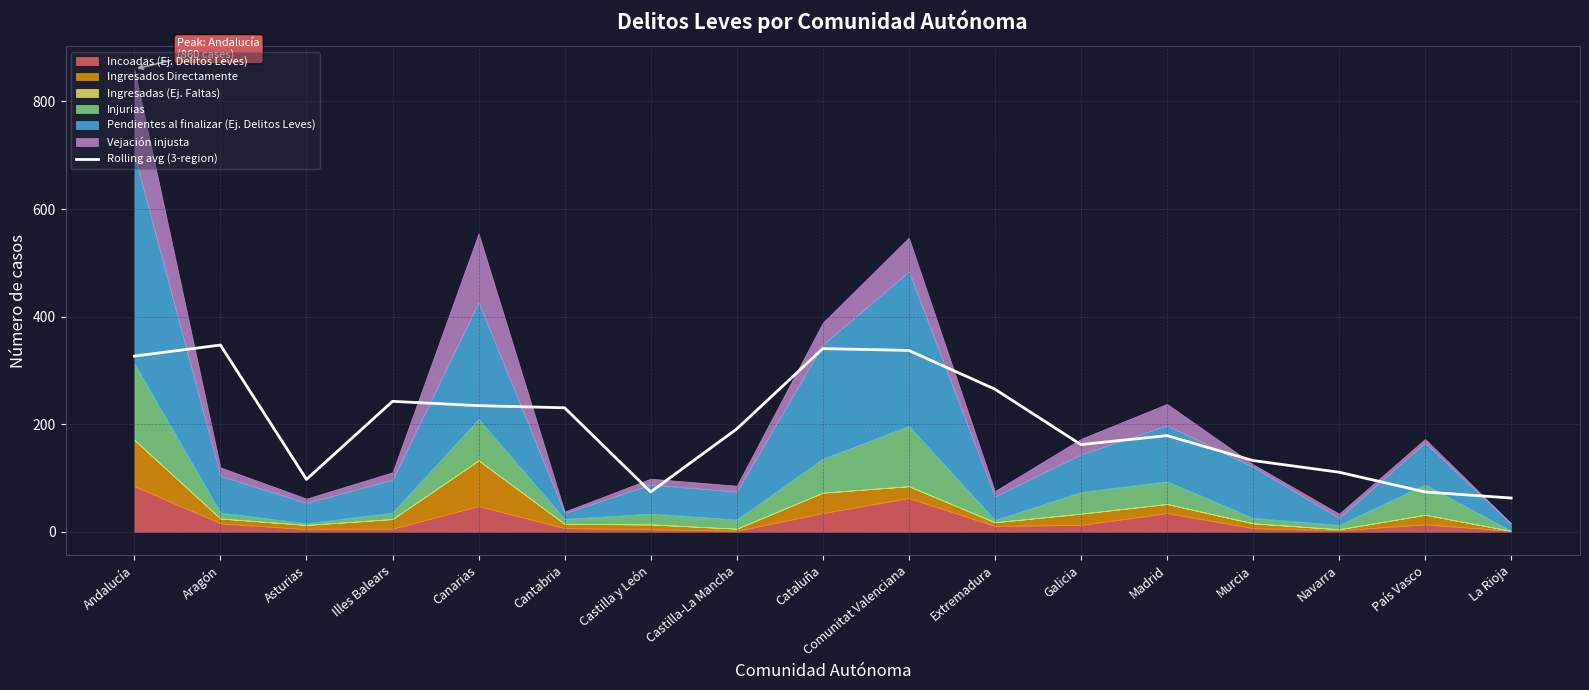

The value at Illes Balears is 426.0. True or false?

False